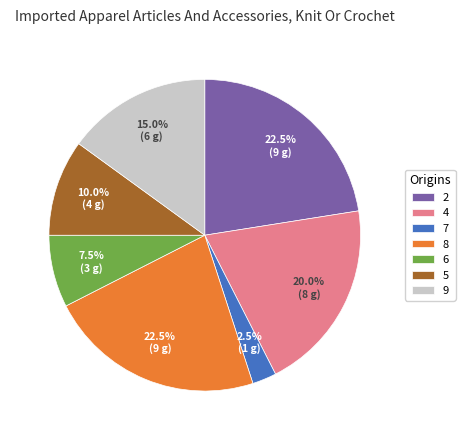

How many slices are in this pie chart?

7